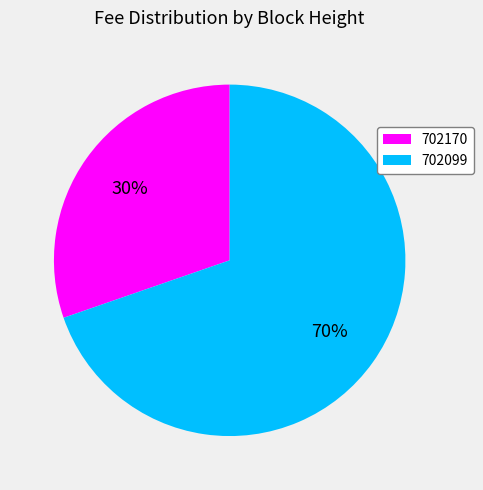

To the nearest percent, what is the average slice percentage?

50%